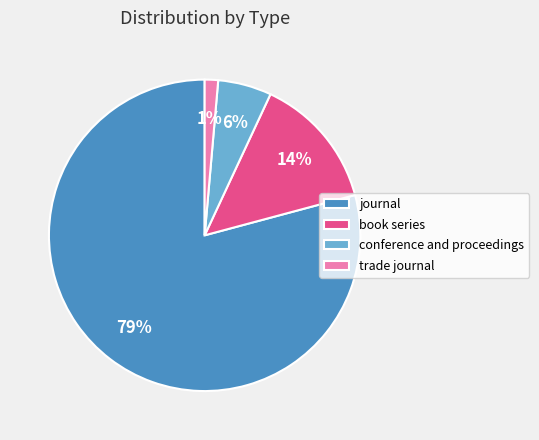

Which has a higher value, journal or trade journal?

journal